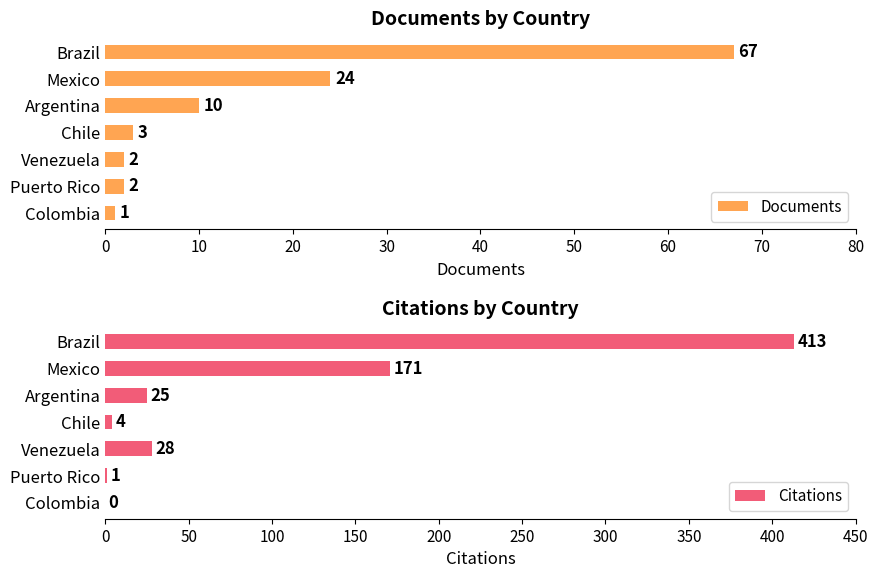

How many bars are there in total?

14